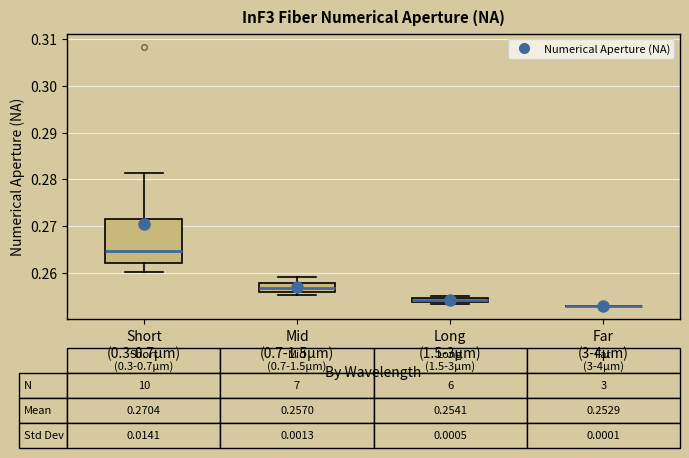

Which box is the tallest, from its lower edge to its upper edge?

Short (0.3-0.7µm)